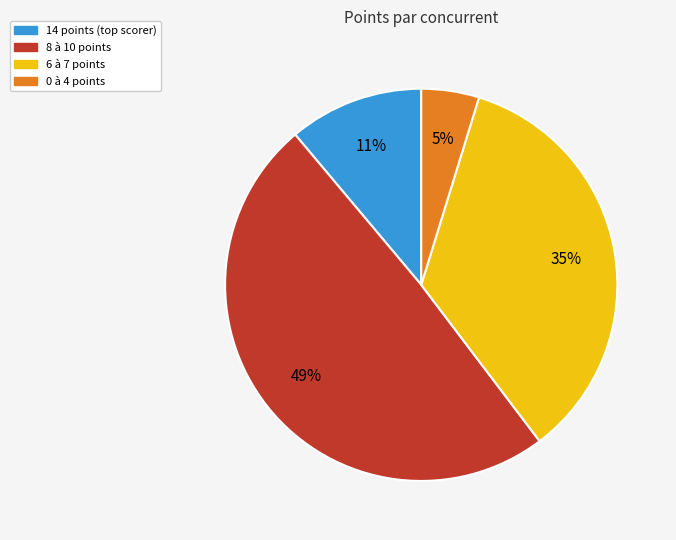

Is there any slice that represents more than half of the pie?

No